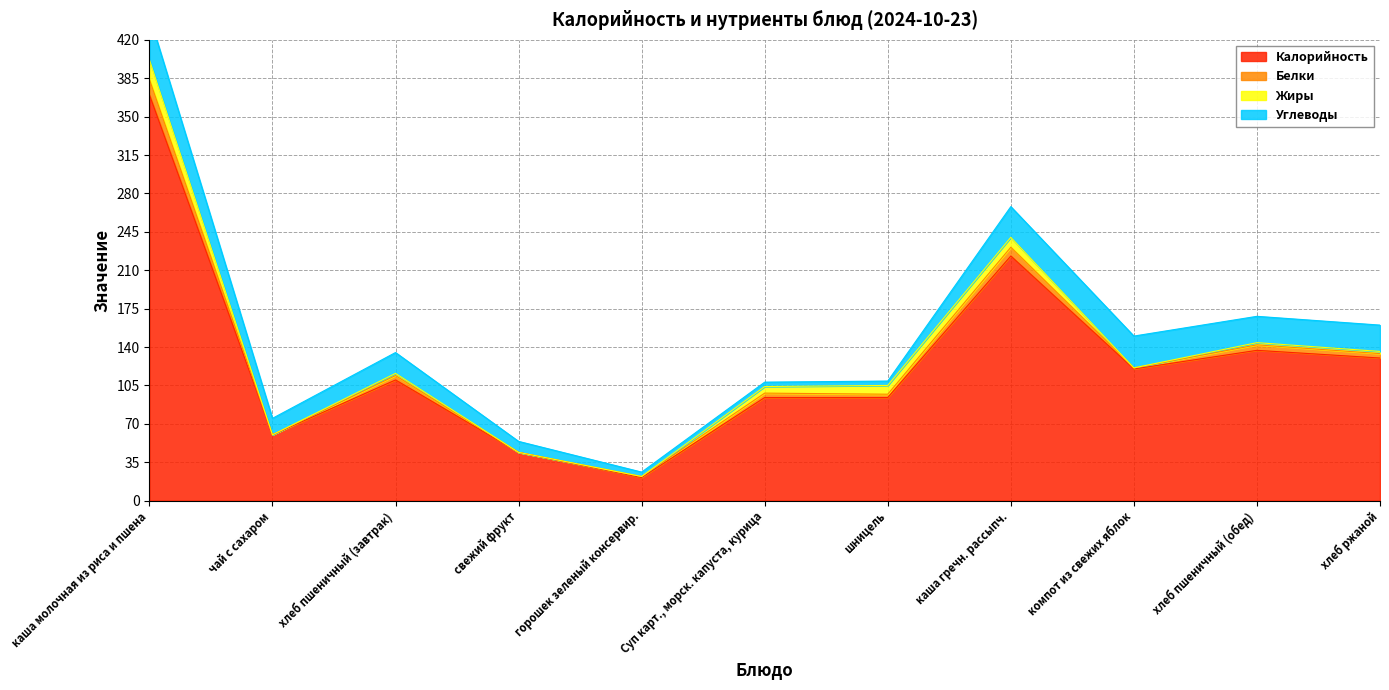

At how many categories does at least one series exceed 291?

1